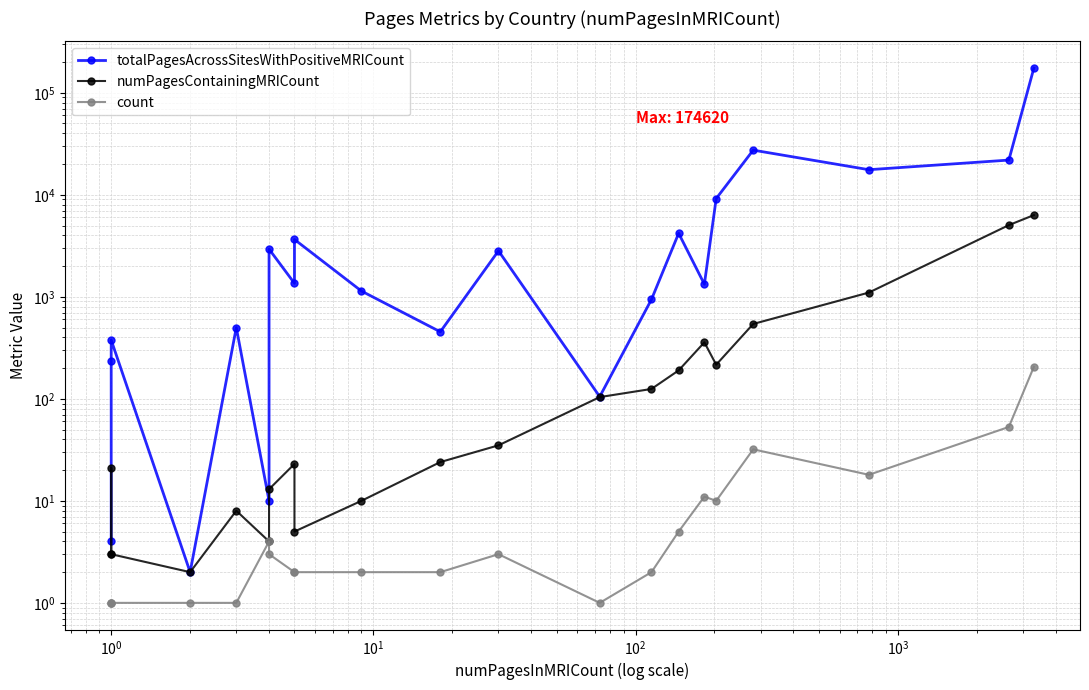

How many interior local valleys does the totalPagesAcrossSitesWithPositiveMRICount series have?

7